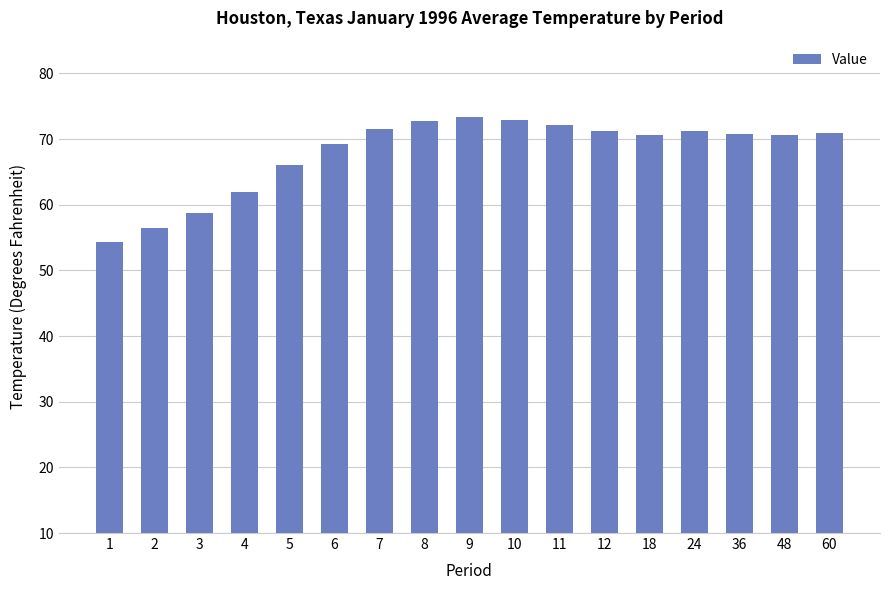

Count the number of values greater than 70.

11